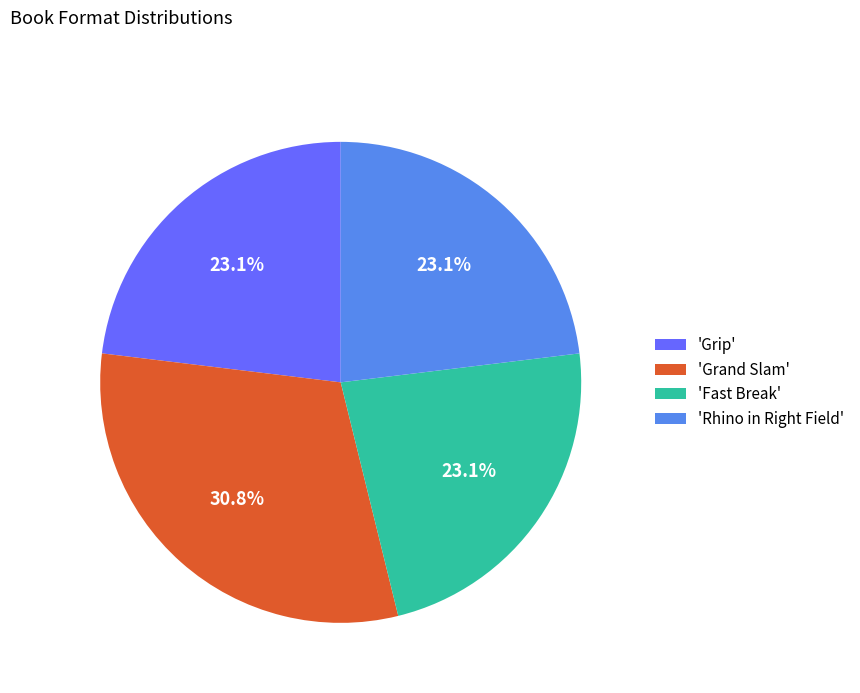

Which slice is the largest?

'Grand Slam'